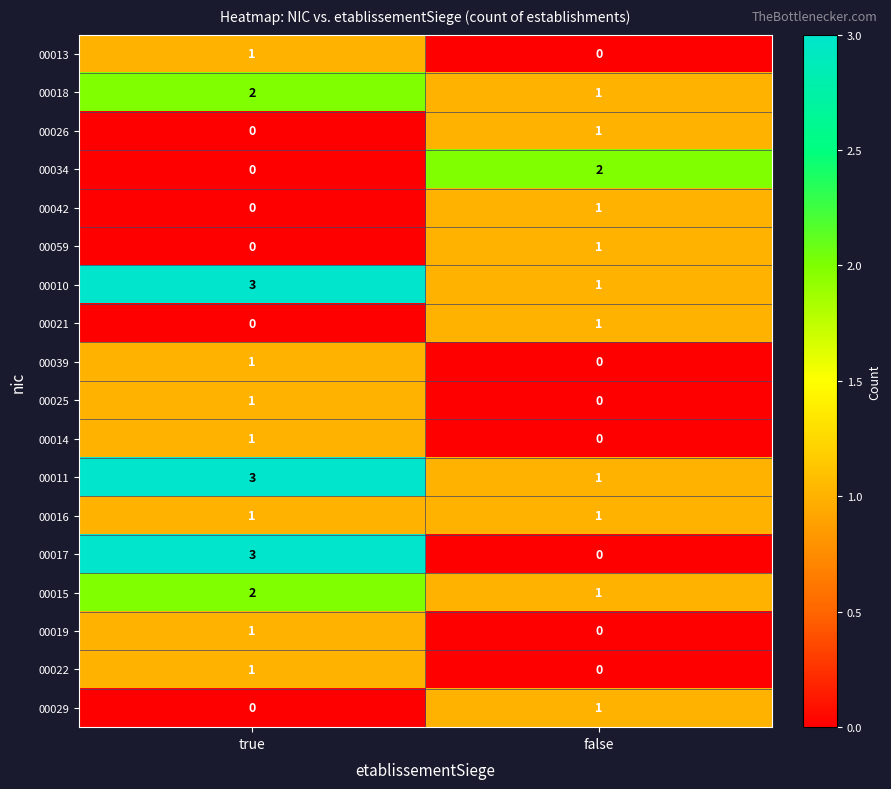

Where is 00029 nearest to the value 0?

true